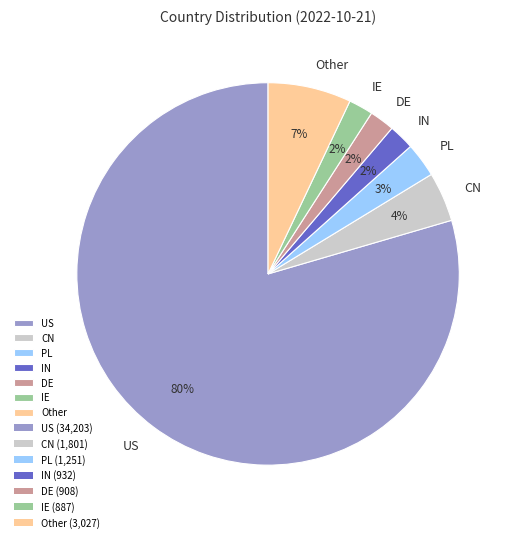

Which category has the biggest portion of the pie?

US